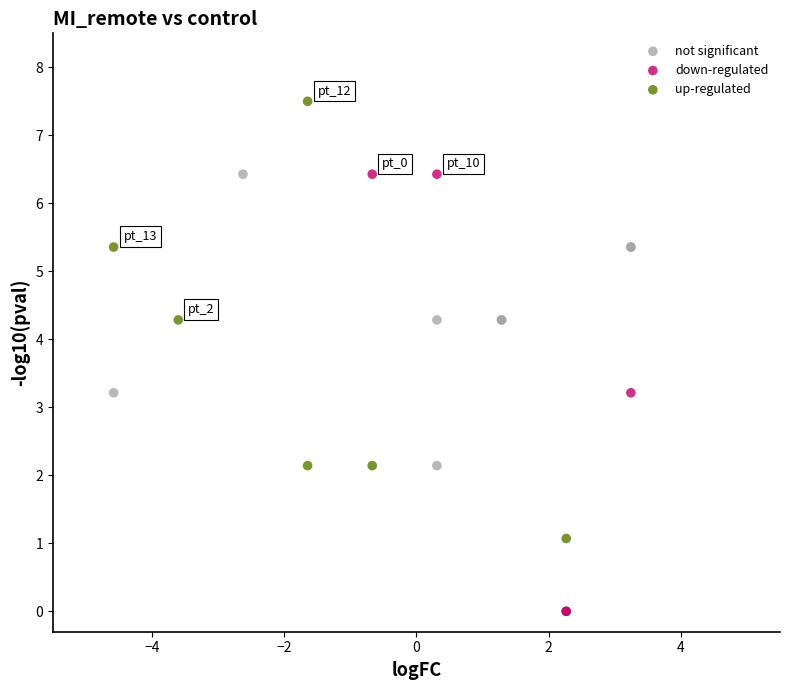

Which series reaches the maximum Y coordinate?

up-regulated